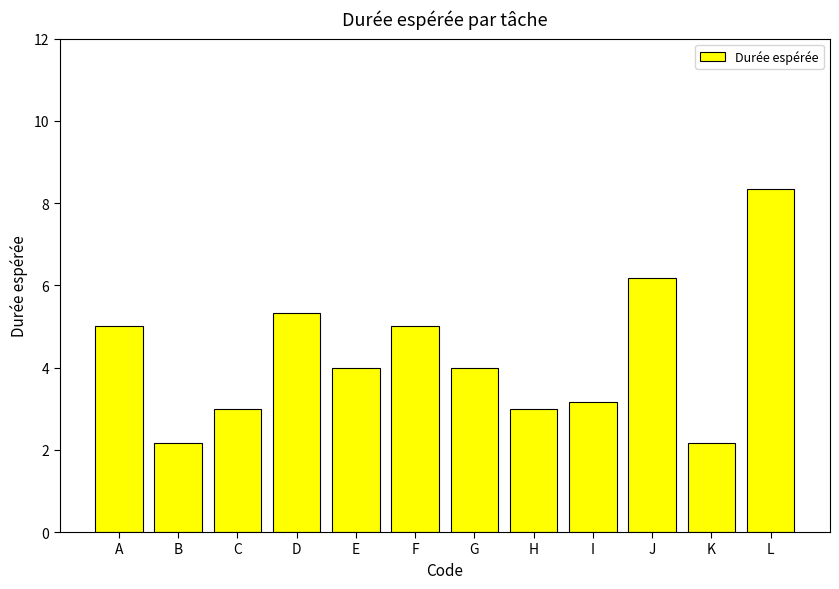

The chart shows a value of 3.3 at K. True or false?

False